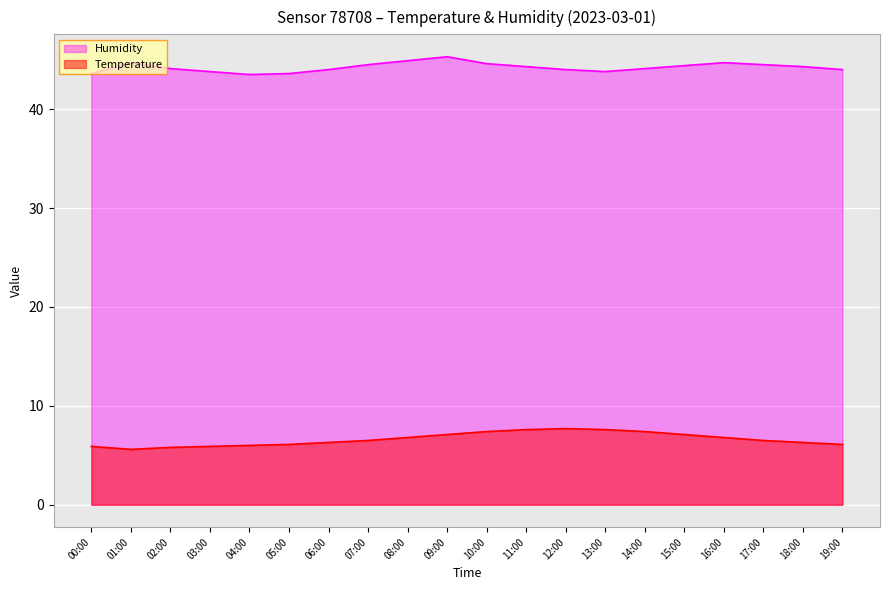

What is the value of the Humidity point at the 9th from the left?

44.9